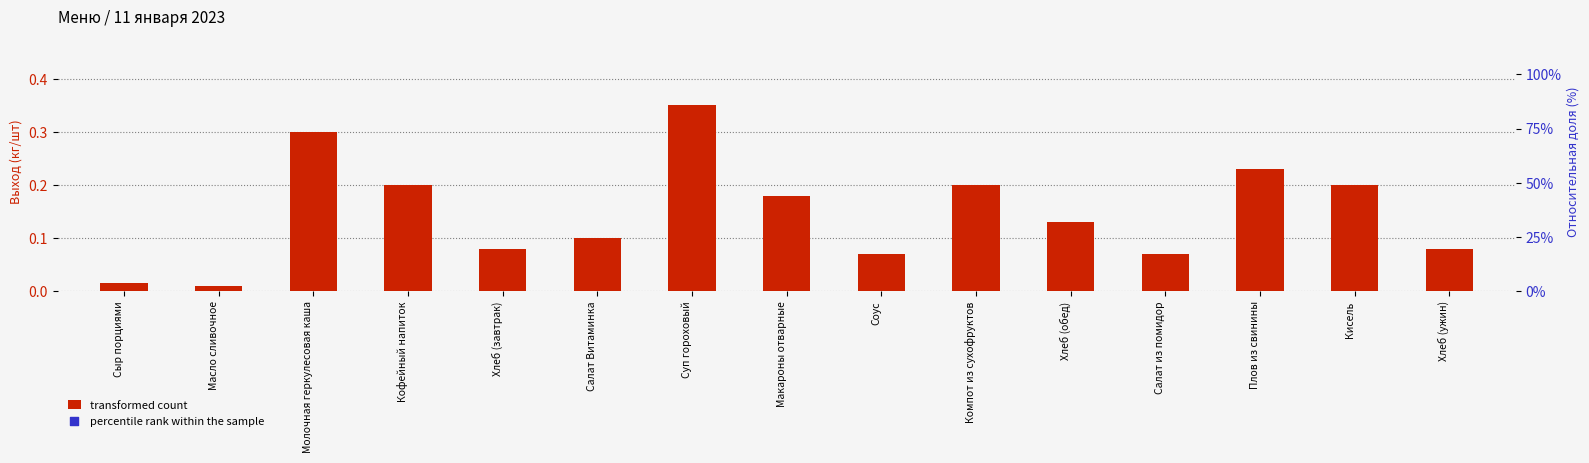

Which series contains the lowest Y value?

transformed count